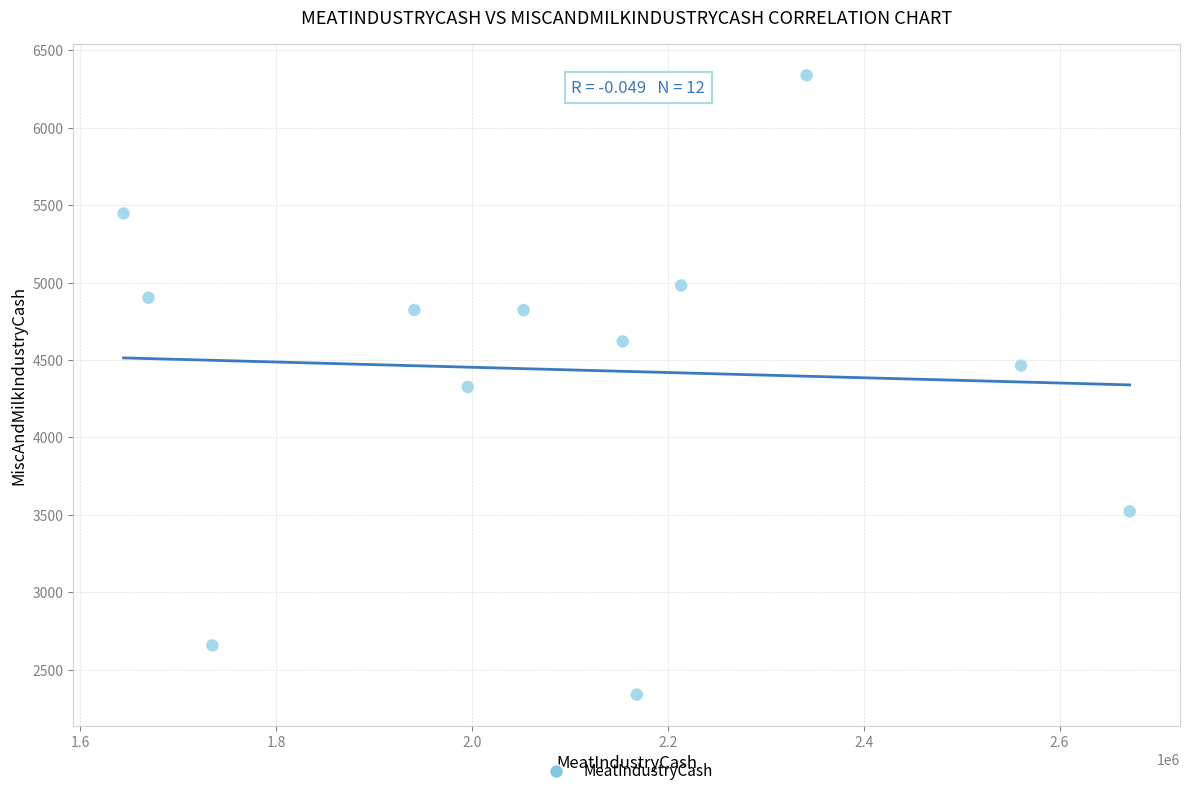

What is the average X value?

2095660.3